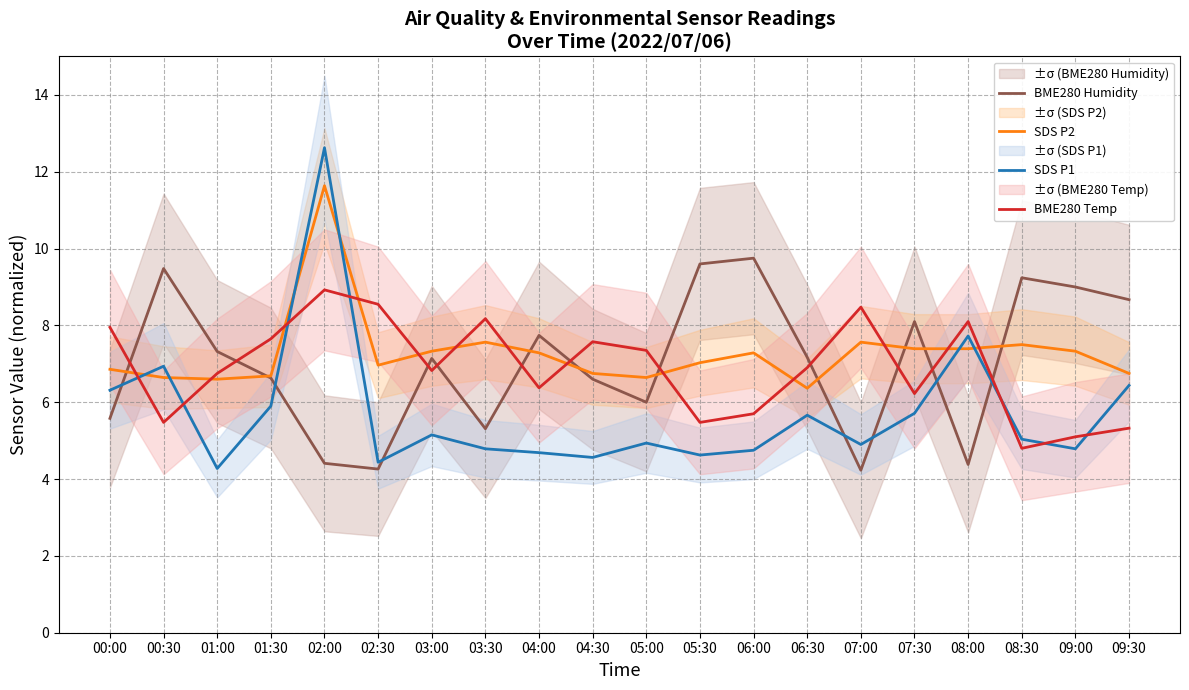

Is it true that BME280 Temp equals 8.8 at 00:30?

False